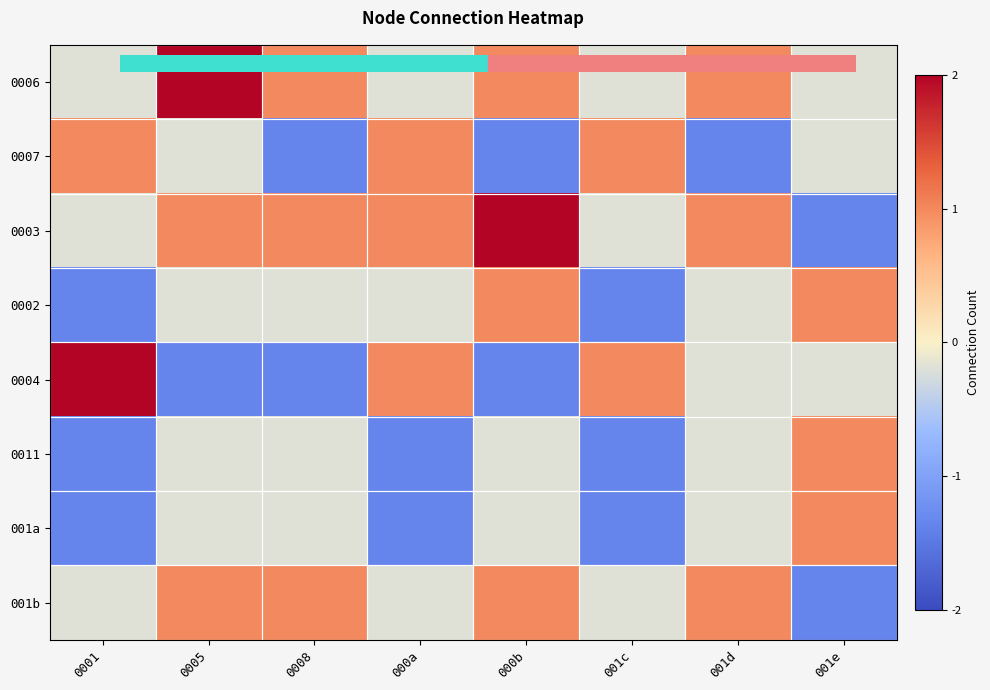

Reading left to right, what are all the values shown in this chart?

0006: 0001=-0.2	0005=2.2	0008=1.0	000a=-0.2	000b=1.0	001c=-0.2	001d=1.0	001e=-0.2
0007: 0001=1.0	0005=-0.2	0008=-1.4	000a=1.0	000b=-1.4	001c=1.0	001d=-1.4	001e=-0.2
0003: 0001=-0.2	0005=1.0	0008=1.0	000a=1.0	000b=2.2	001c=-0.2	001d=1.0	001e=-1.4
0002: 0001=-1.4	0005=-0.2	0008=-0.2	000a=-0.2	000b=1.0	001c=-1.4	001d=-0.2	001e=1.0
0004: 0001=2.2	0005=-1.4	0008=-1.4	000a=1.0	000b=-1.4	001c=1.0	001d=-0.2	001e=-0.2
0011: 0001=-1.4	0005=-0.2	0008=-0.2	000a=-1.4	000b=-0.2	001c=-1.4	001d=-0.2	001e=1.0
001a: 0001=-1.4	0005=-0.2	0008=-0.2	000a=-1.4	000b=-0.2	001c=-1.4	001d=-0.2	001e=1.0
001b: 0001=-0.2	0005=1.0	0008=1.0	000a=-0.2	000b=1.0	001c=-0.2	001d=1.0	001e=-1.4